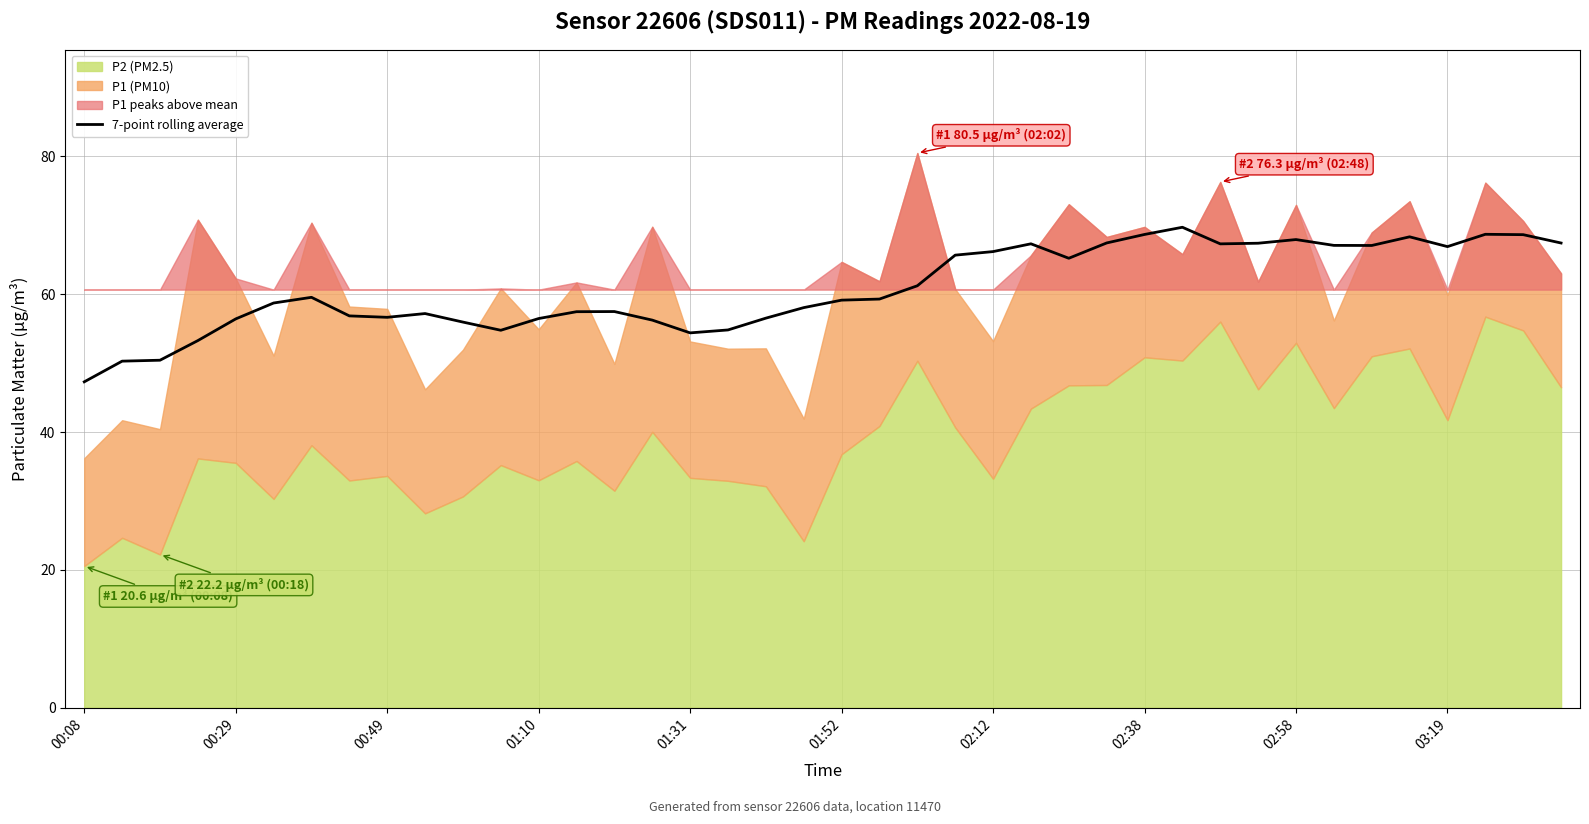

Reading left to right, transcribe all the data shown in this chart.

47.3	50.3	50.4	53.3	56.4	58.7	59.6	56.9	56.7	57.2	56.0	54.8	56.5	57.5	57.5	56.2	54.4	54.8	56.5	58.1	59.1	59.3	61.2	65.7	66.2	67.3	65.2	67.4	68.7	69.7	67.3	67.4	67.9	67.1	67.1	68.3	66.9	68.7	68.7	67.4